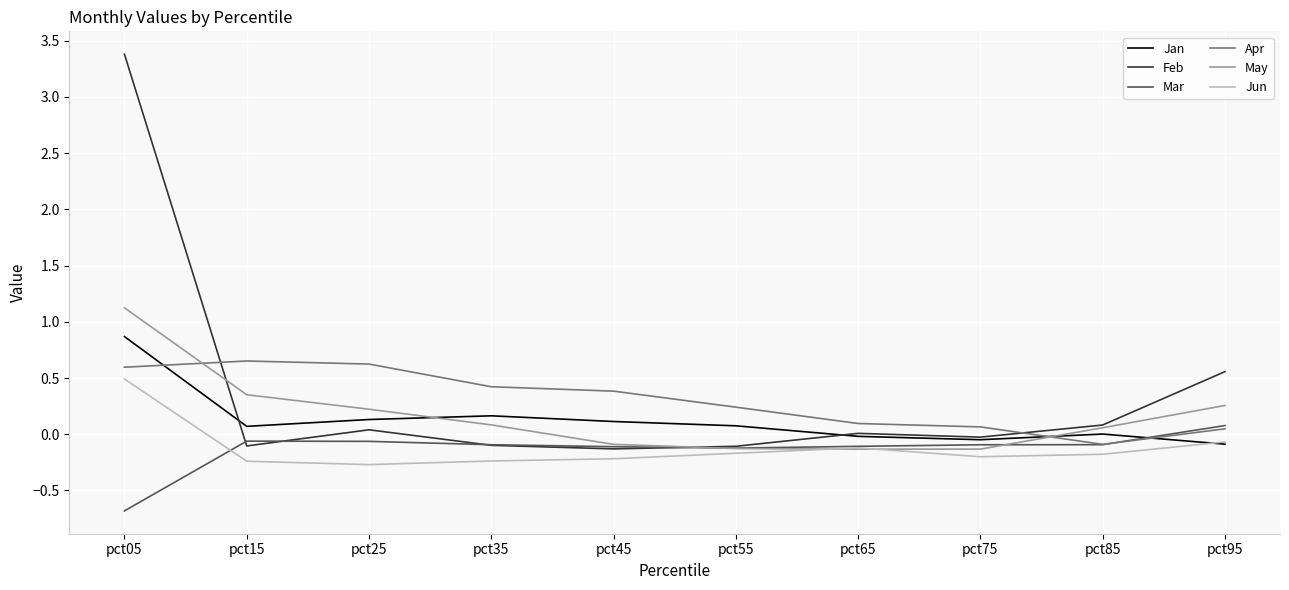

The value of Mar at pct55 is -0.1. True or false?

True